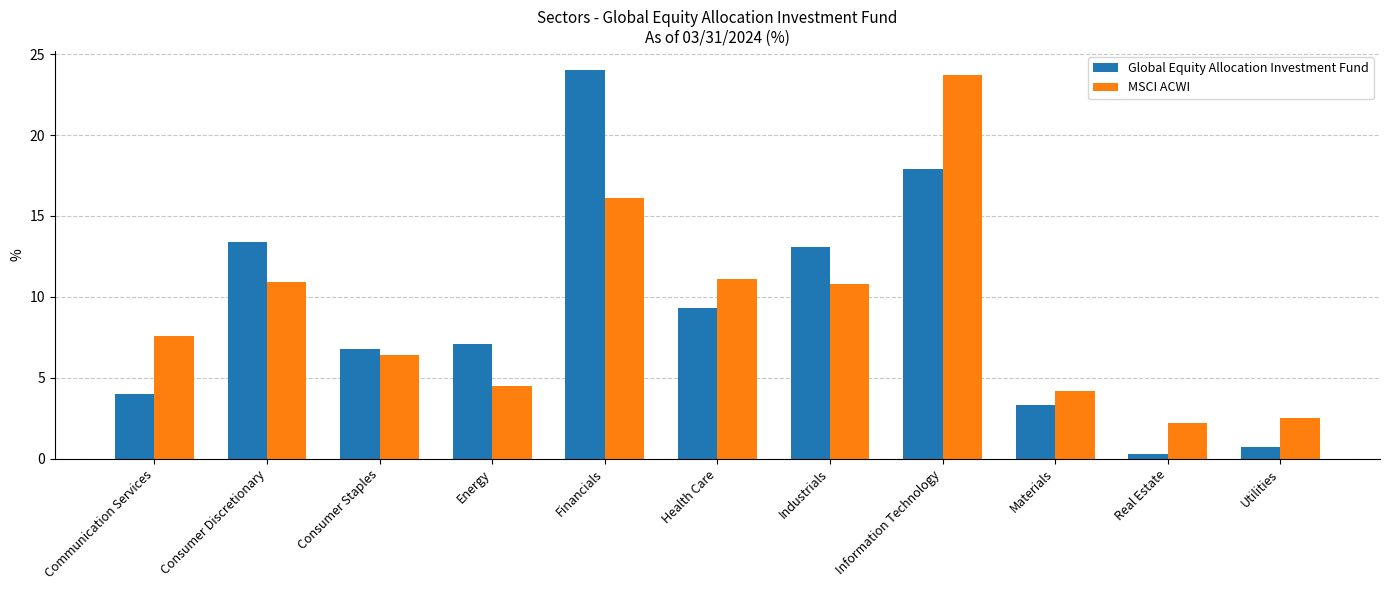

Is it true that MSCI ACWI equals 16.1 at Financials?

True